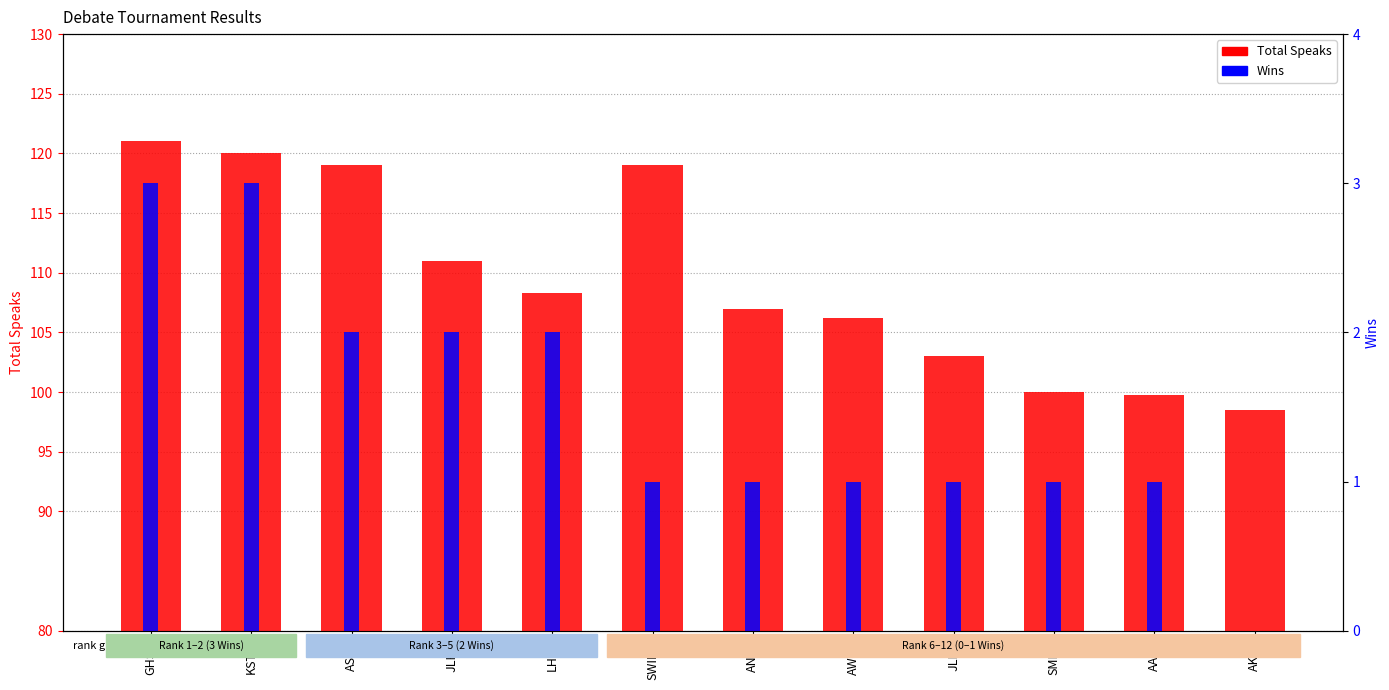

At which category is the sum across all series the highest?

GHSN